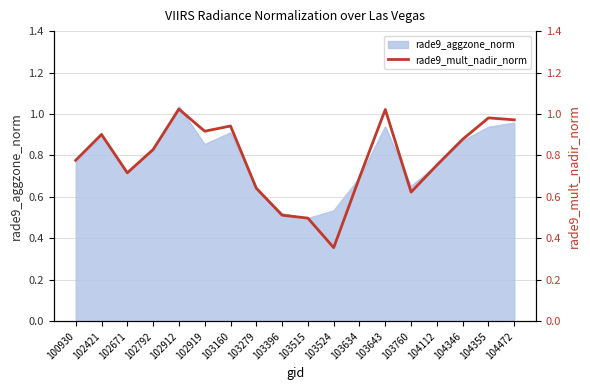

List the labels in order of value, largest first.

102912, 103643, 104355, 104472, 103160, 102919, 102421, 104346, 102792, 100930, 104112, 102671, 103634, 103279, 103760, 103396, 103515, 103524